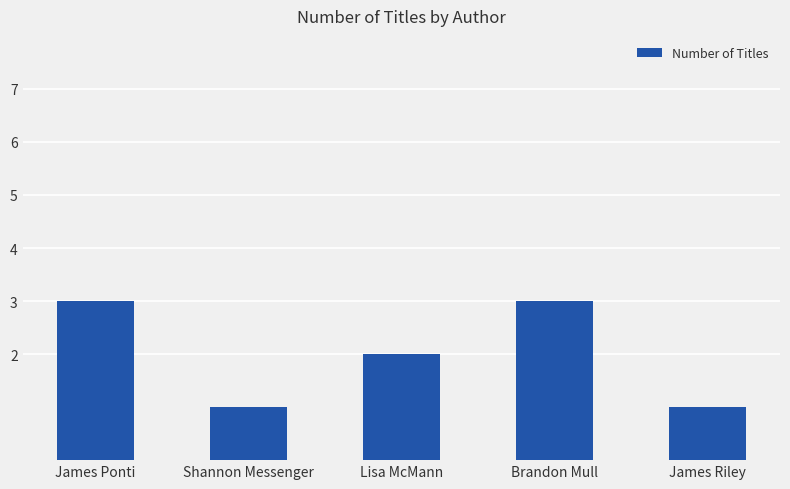

Between Shannon Messenger and Lisa McMann, which is larger?

Lisa McMann